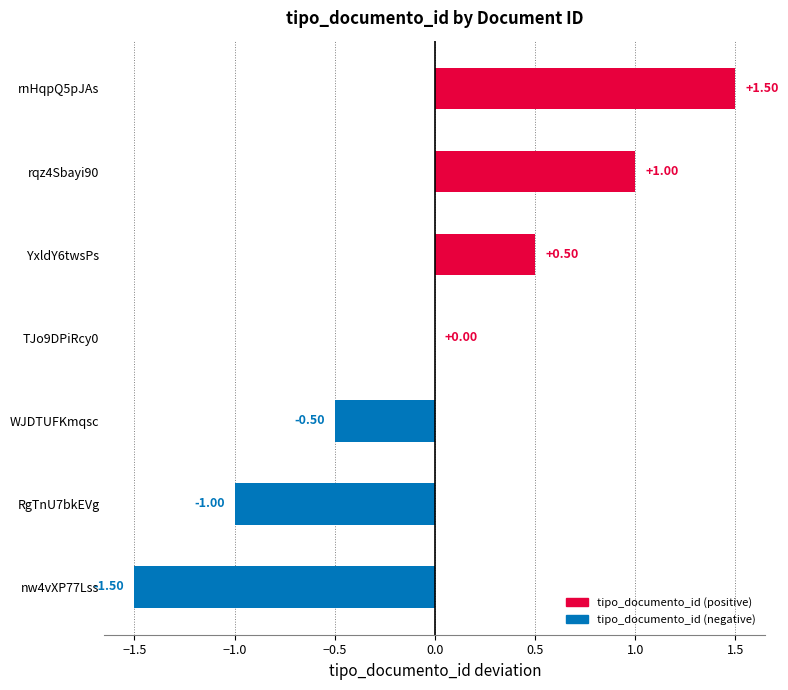

What is the change in value from nw4vXP77Lss to rqz4Sbayi90?

+2.5